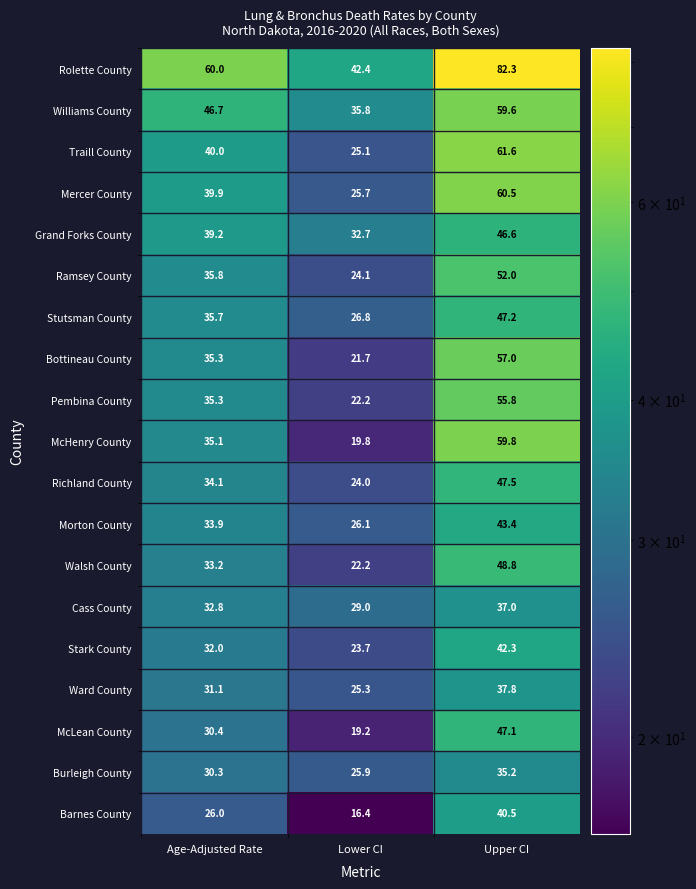

At how many categories does at least one series exceed 63?

1